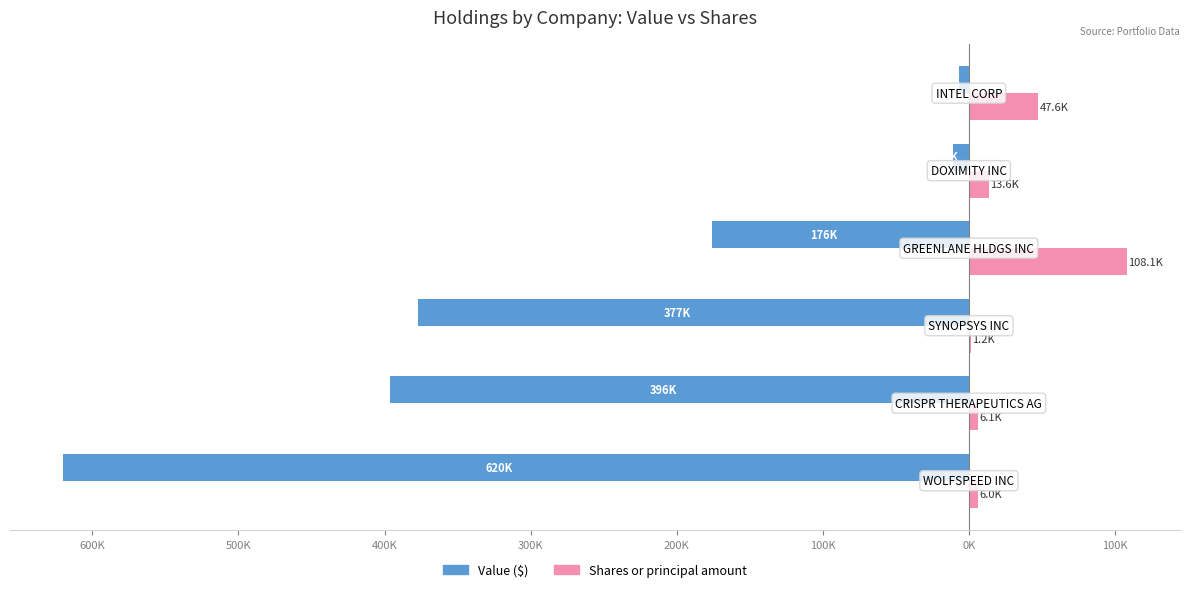

The Value series shows -48414 at 400K. True or false?

False